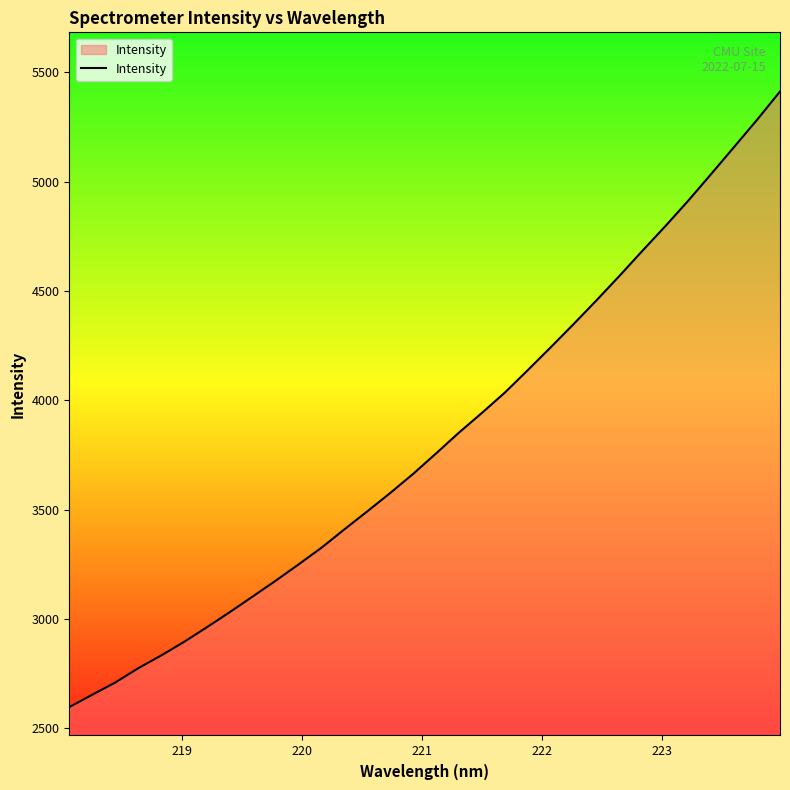

How many lines are shown in the chart?

1